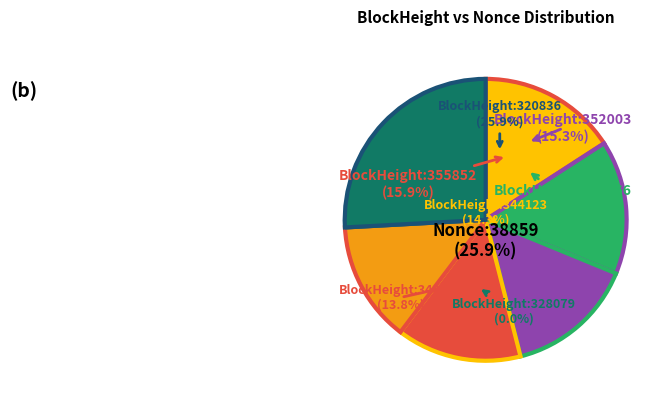

What is the total percentage of 320836 and 355852?

41.7%